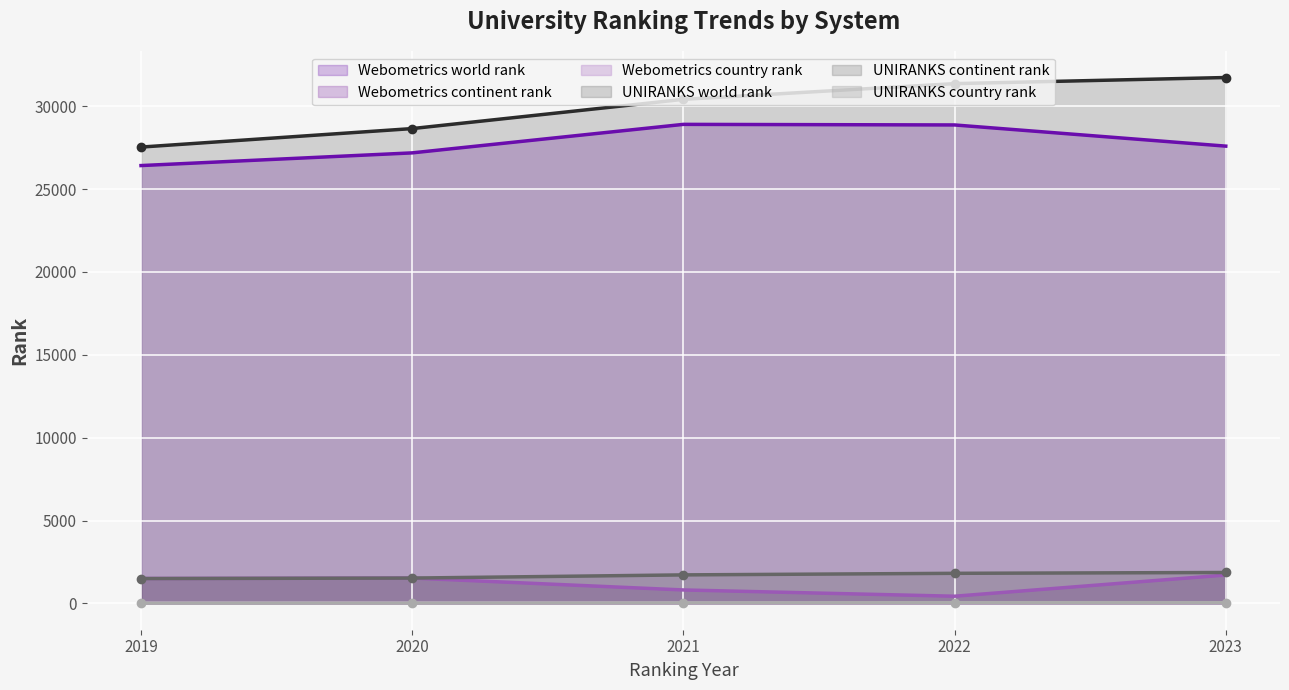

True or false: UNIRANKS continent rank has more than 0 interior local peaks.

False